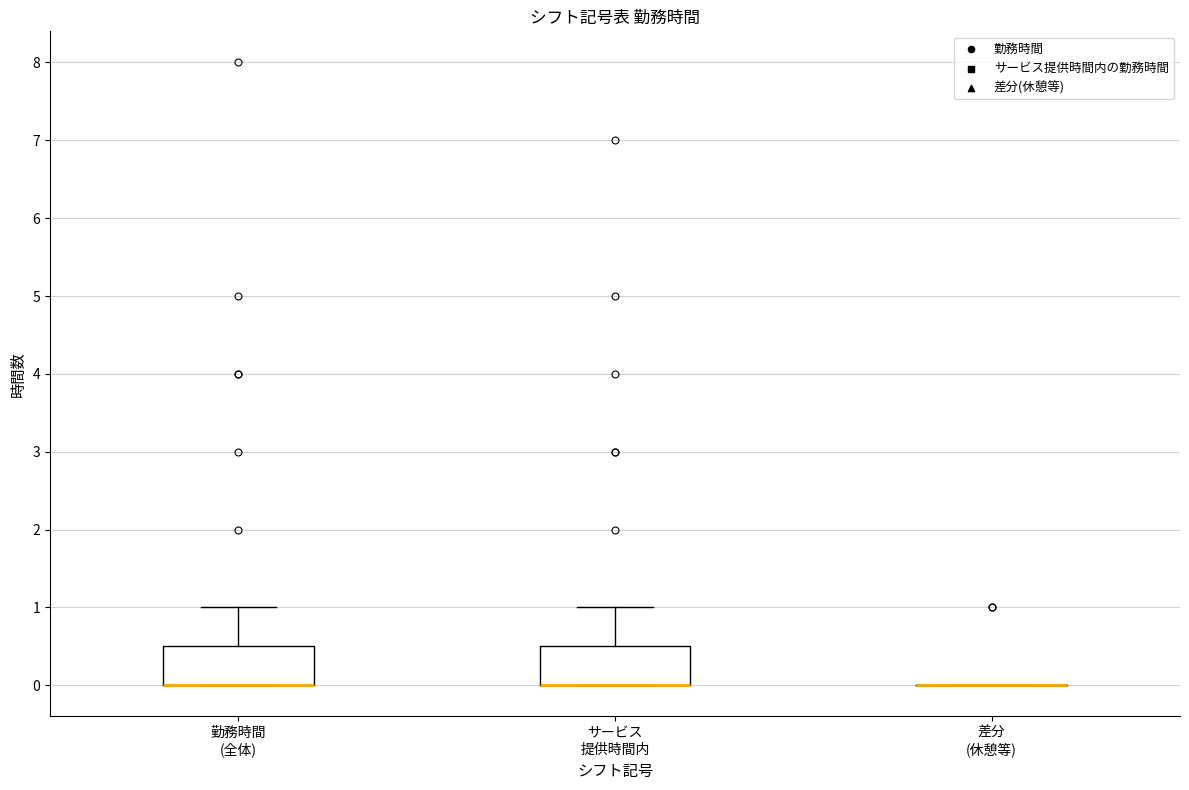

Reading left to right, read every box against the y-axis: the position of its median line, the range the box covers, and the ends of its whiskers. The values are not printed on the chart, so give them approximately, as read against the axis.

勤務時間 (全体): median 0.0 (drawn on the box's lower edge), box 0.0 to 0.5, whiskers 0.0 to 1.0
サービス 提供時間内: median 0.0 (drawn on the box's lower edge), box 0.0 to 0.5, whiskers 0.0 to 1.0
差分 (休憩等): box collapsed to a line at 0.0, whiskers 0.0 to 0.0